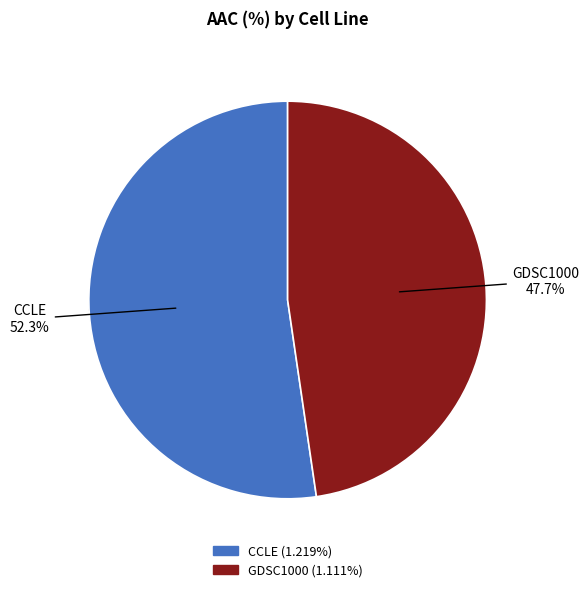

True or false: CCLE accounts for 40% of the total.

False